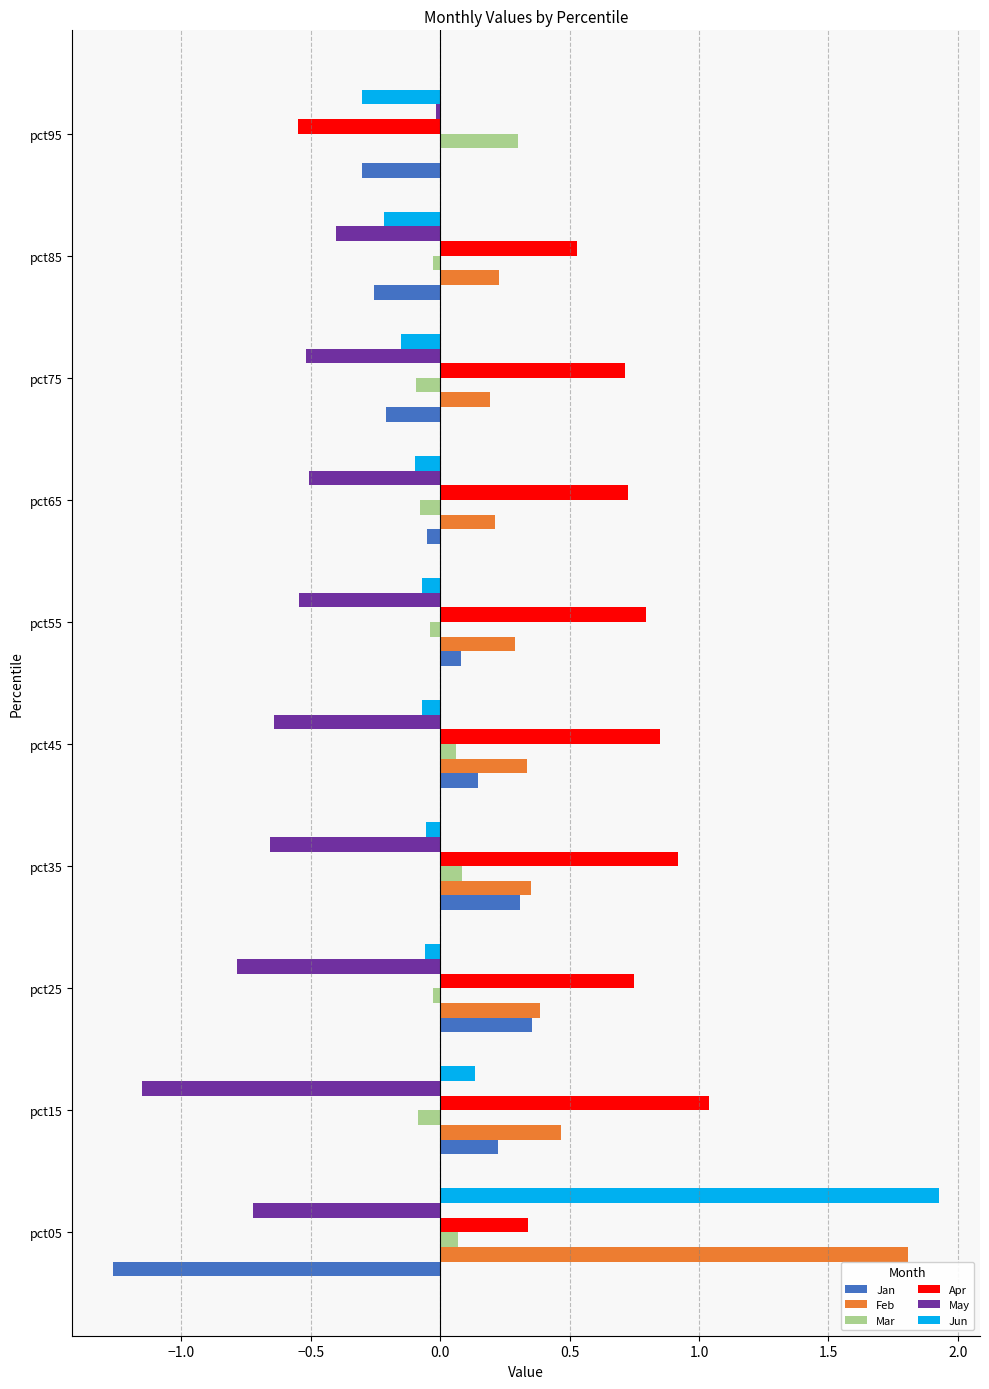

How many distinct data groups are displayed?

6